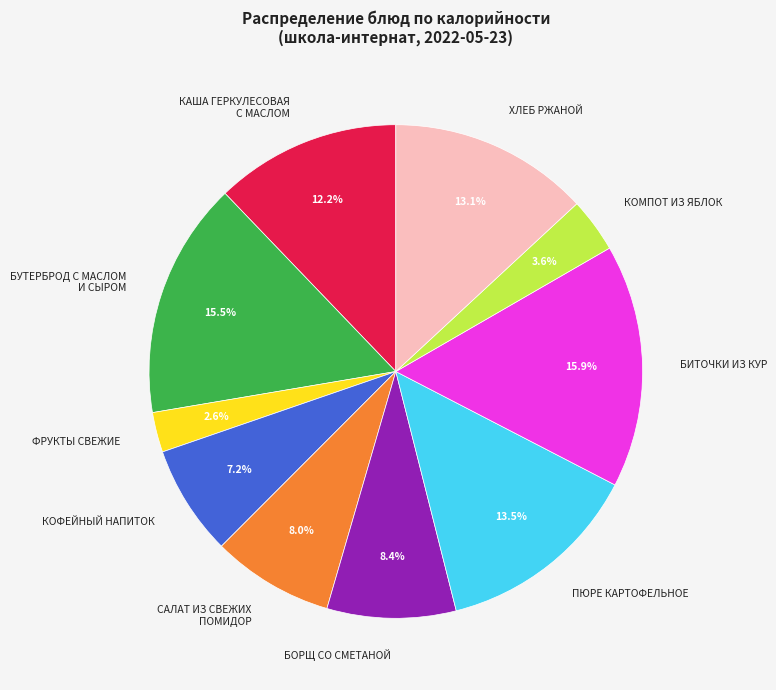

Is the sum of БУТЕРБРОД С МАСЛОМ И СЫРОМ and САЛАТ ИЗ СВЕЖИХ ПОМИДОР greater than half?

No